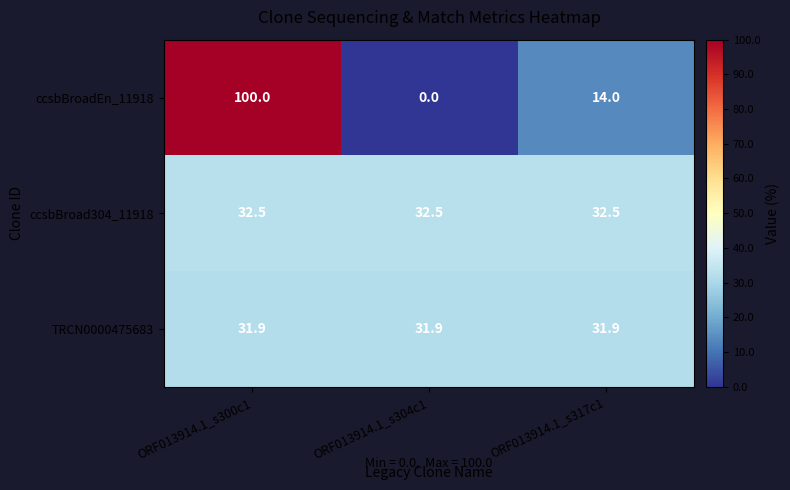

Between ORF013914.1_s300c1 and ORF013914.1_s317c1, which series saw the biggest shift?

ccsbBroadEn_11918